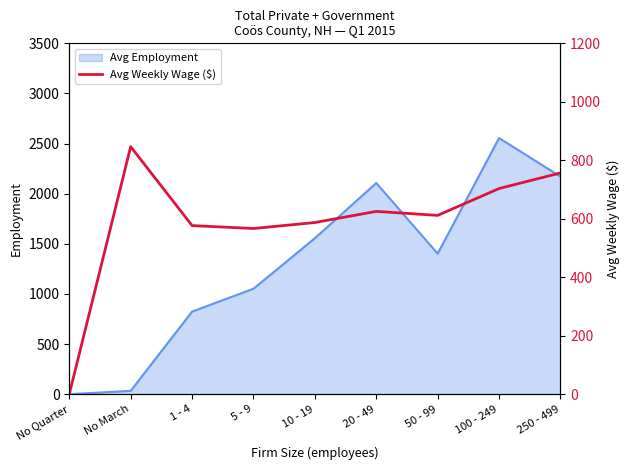

The chart shows a value of 199.0 at 1 - 4. True or false?

False